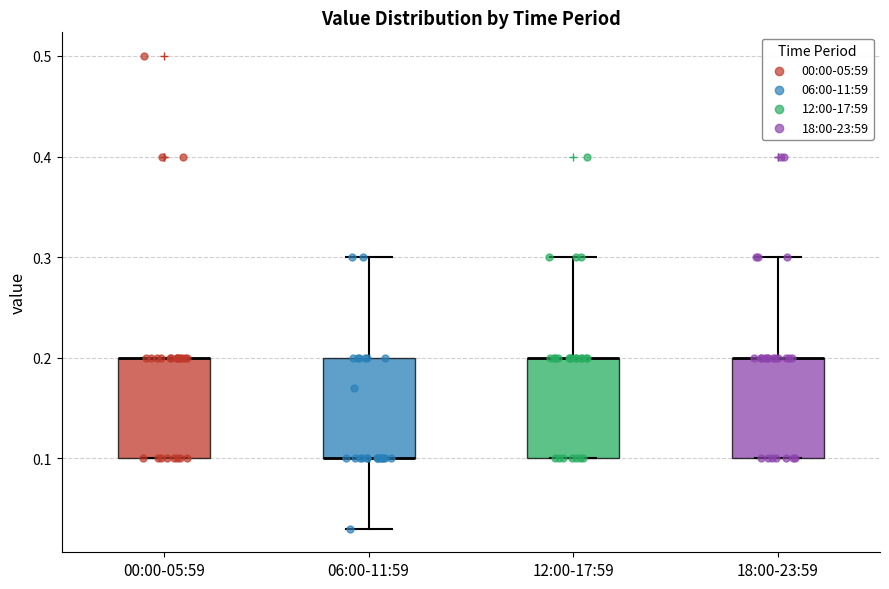

Where is the upper edge of the box for 18:00-23:59 on the y-axis? The values are not printed on the chart, so give them approximately, as read against the axis.

0.20